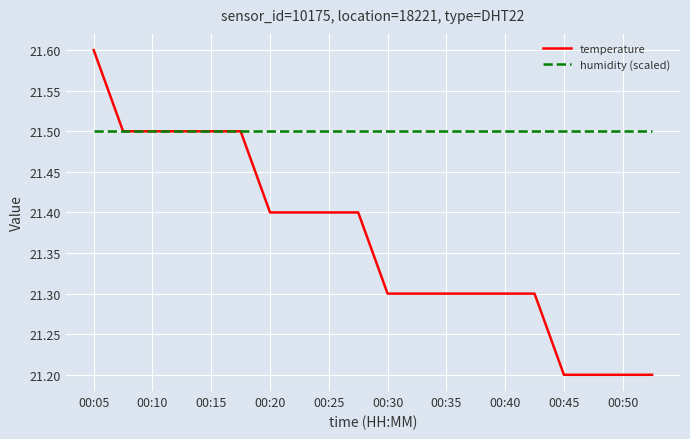

Which series has the widest spread of values?

temperature